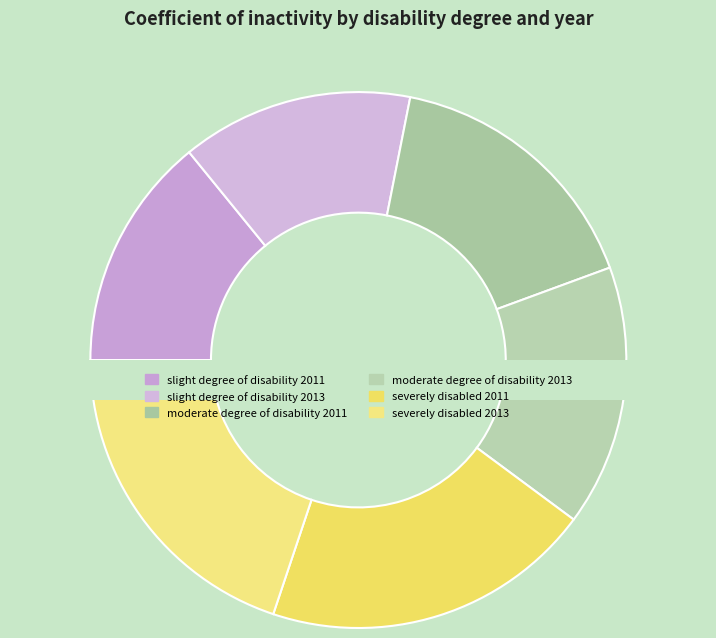

Rank the categories by value from lowest to highest.

slight degree of disability 2013, slight degree of disability 2011, moderate degree of disability 2013, moderate degree of disability 2011, severely disabled 2013, severely disabled 2011